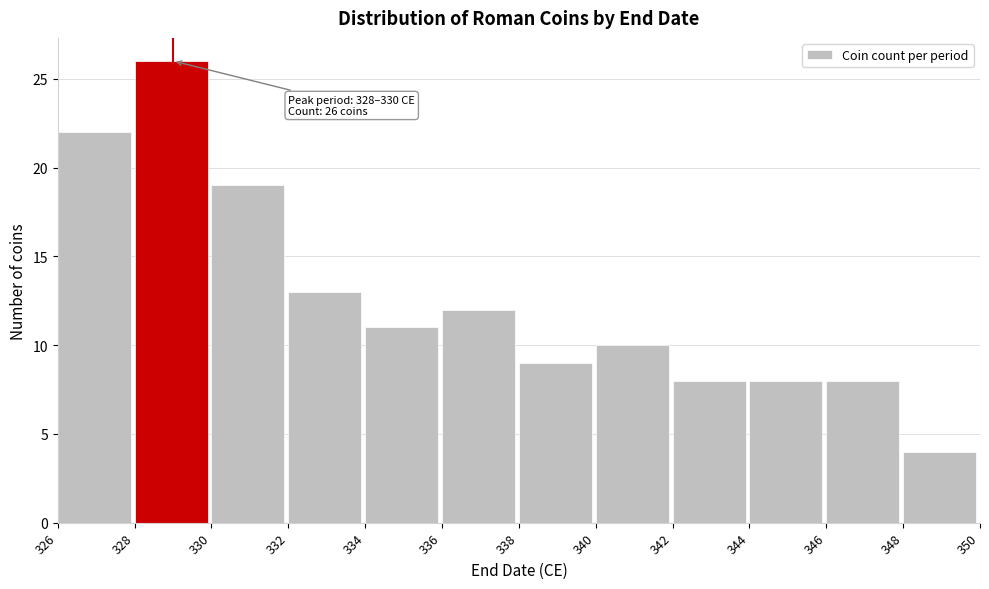

Over which range of the x-axis is the bar tallest?

328 to 330